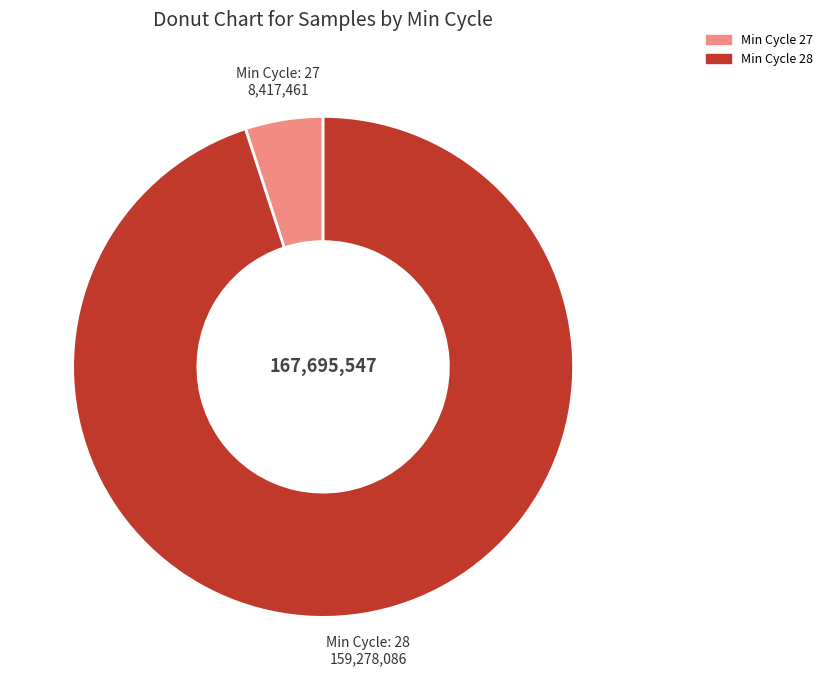

Is there any slice that represents more than half of the pie?

Yes